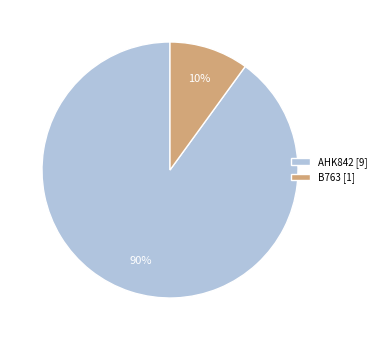

What is the majority slice?

AHK842